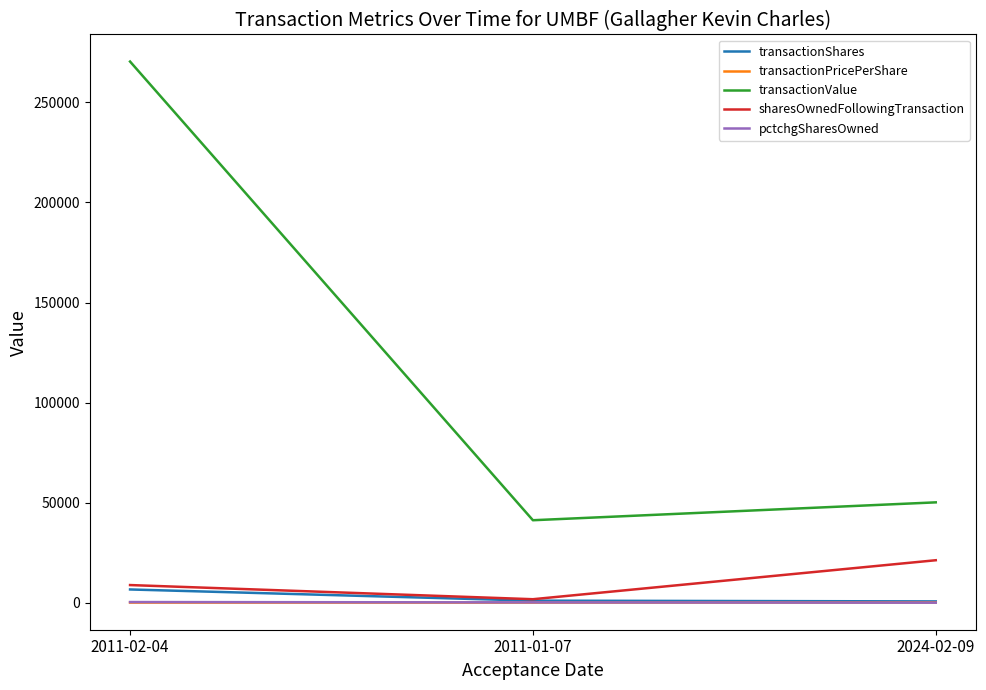

What is the maximum value for sharesOwnedFollowingTransaction?

21204.0